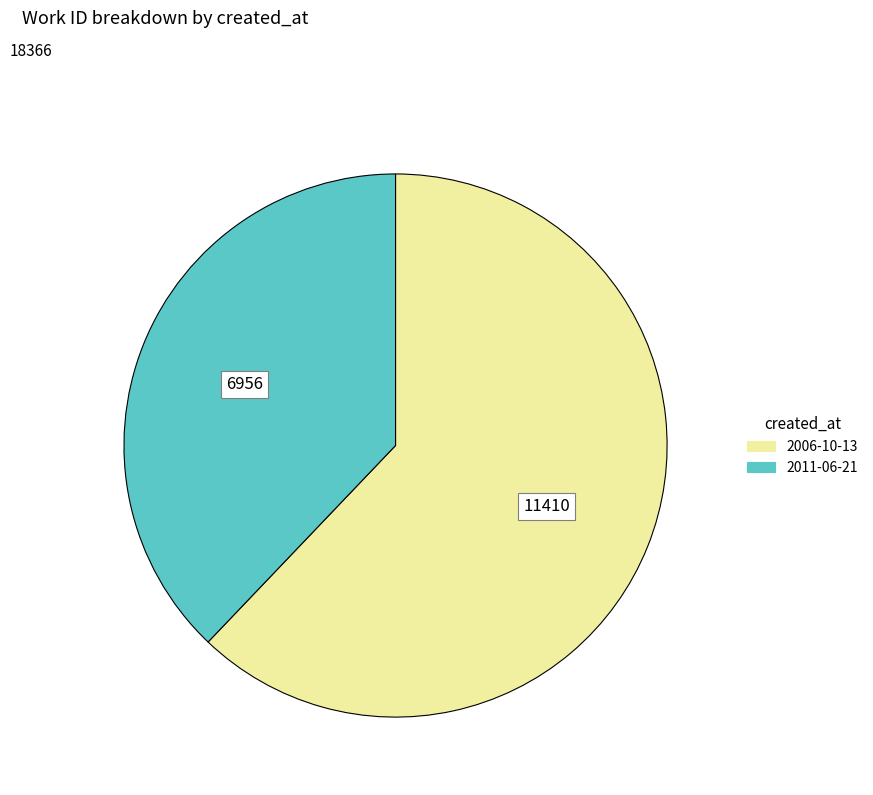

Is there a majority slice in this chart?

Yes